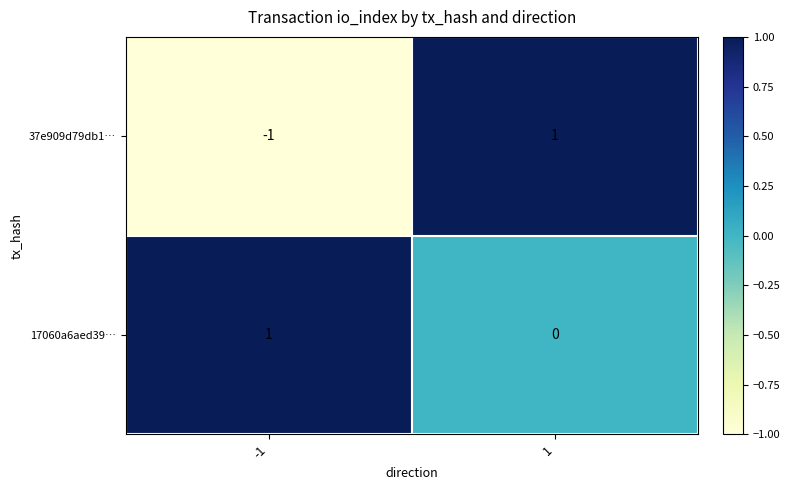

True or false: 17060a6aed39… has a value of 0 at 1.

True